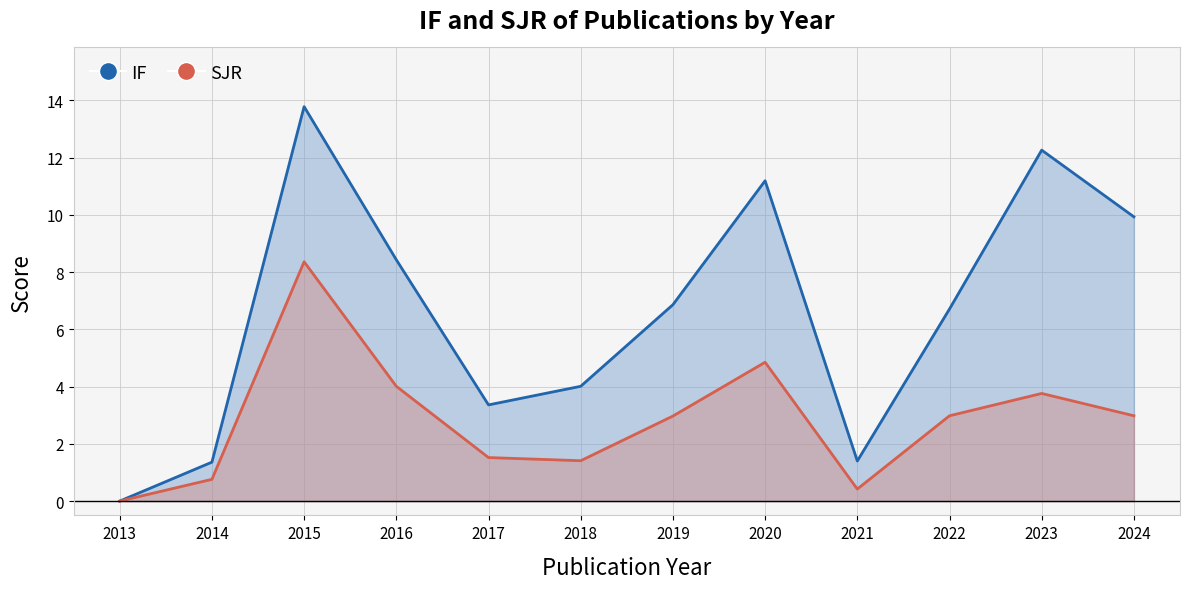

Reading right to left, list all the values displayed in this chart.

IF: 2024=9.9	2023=12.3	2022=6.7	2021=1.4	2020=11.2	2019=6.9	2018=4.0	2017=3.4	2016=8.4	2015=13.8	2014=1.4	2013=0.0
SJR: 2024=3.0	2023=3.8	2022=3.0	2021=0.4	2020=4.8	2019=3.0	2018=1.4	2017=1.5	2016=4.0	2015=8.4	2014=0.8	2013=0.0